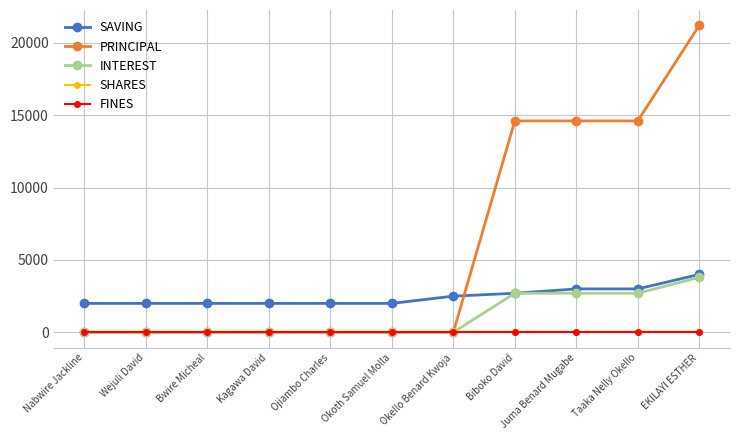

Between Nabwire Jackline and Taaka Nelly Okello, which series saw the biggest shift?

PRINCIPAL